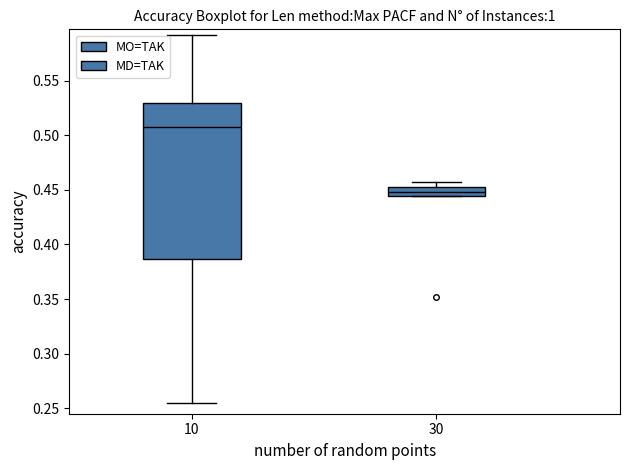

Where is the lower edge of the box at x = 30 on the y-axis? The values are not printed on the chart, so give them approximately, as read against the axis.

0.445